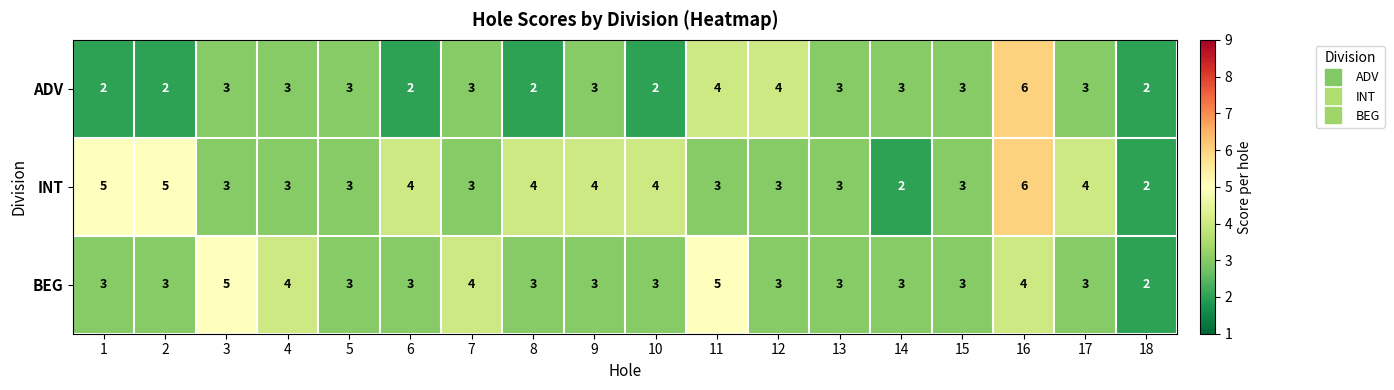

What is the sum of the ADV values at 10 and 7?

5